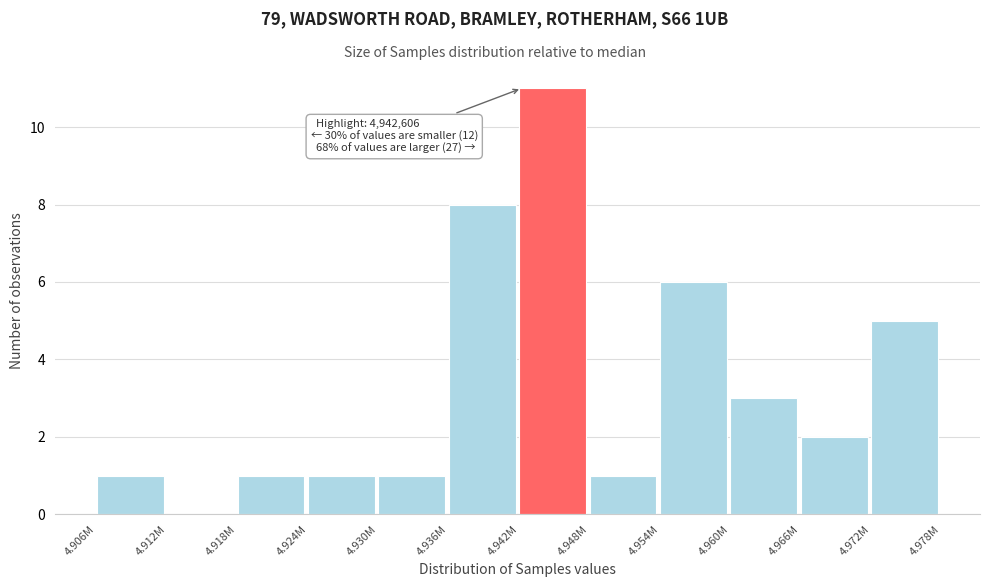

Reading left to right, list all the values displayed in this chart.

4.906M=1	4.912M=0	4.918M=1	4.924M=1	4.930M=1	4.936M=8	4.942M=11	4.948M=1	4.954M=6	4.960M=3	4.966M=2	4.972M=5